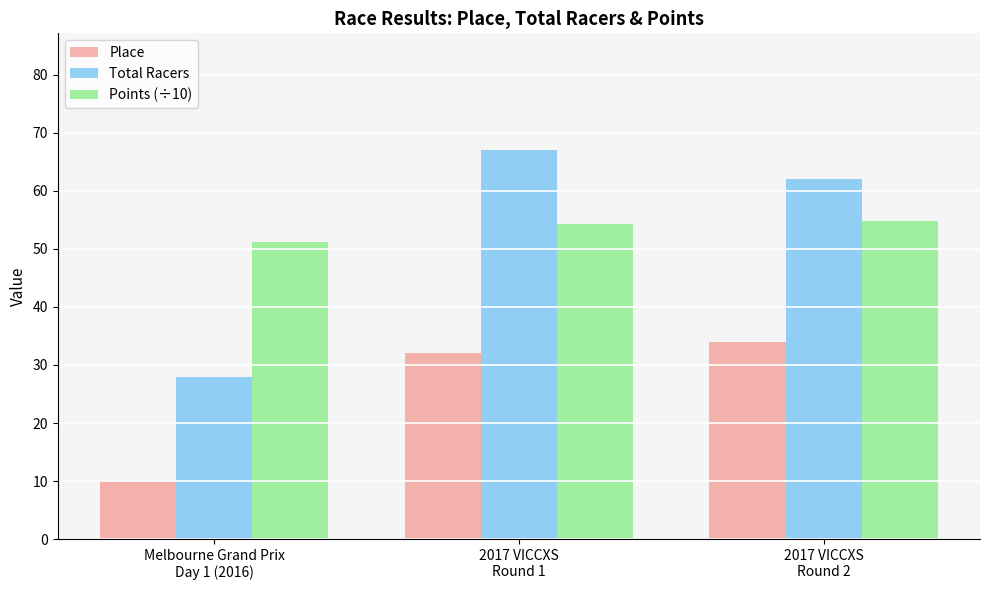

Reading left to right, what are all the values shown in this chart?

Place: Melbourne Grand Prix
Day 1 (2016)=10.0	2017 VICCXS
Round 1=32.0	2017 VICCXS
Round 2=34.0
Total Racers: Melbourne Grand Prix
Day 1 (2016)=28.0	2017 VICCXS
Round 1=67.0	2017 VICCXS
Round 2=62.0
Points (÷10): Melbourne Grand Prix
Day 1 (2016)=51.1	2017 VICCXS
Round 1=54.3	2017 VICCXS
Round 2=54.8